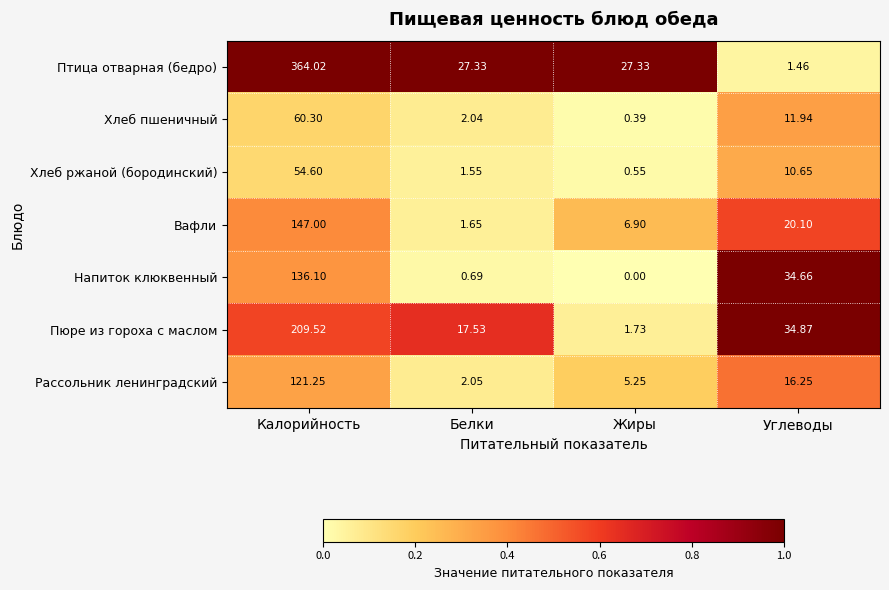

Which series has the largest total across all categories?

Птица отварная (бедро)